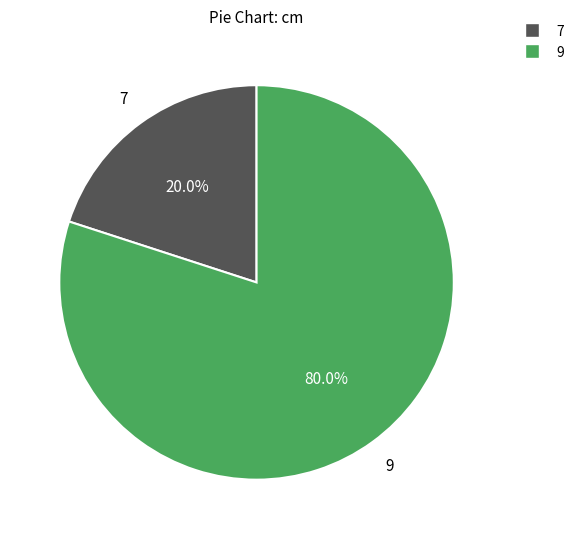

Rank the categories by value from highest to lowest.

9, 7